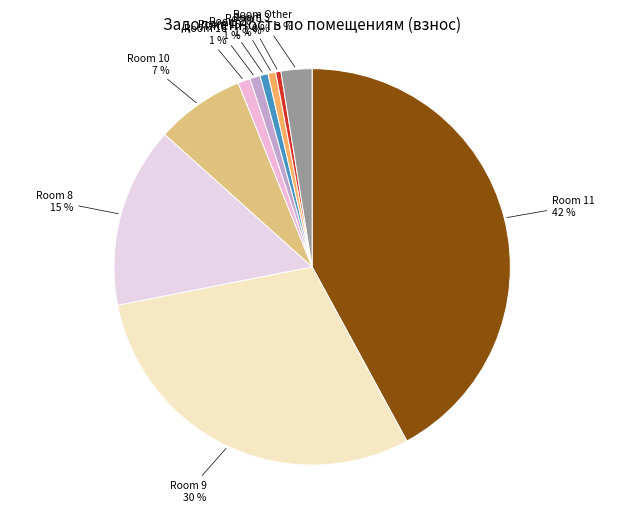

What percentage is the Room 20 1 % slice, to the nearest percent?

1%